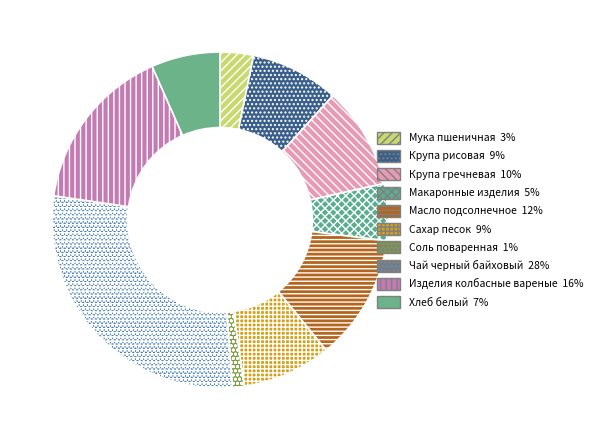

The Соль поваренная slice represents 1% of the pie. True or false?

True